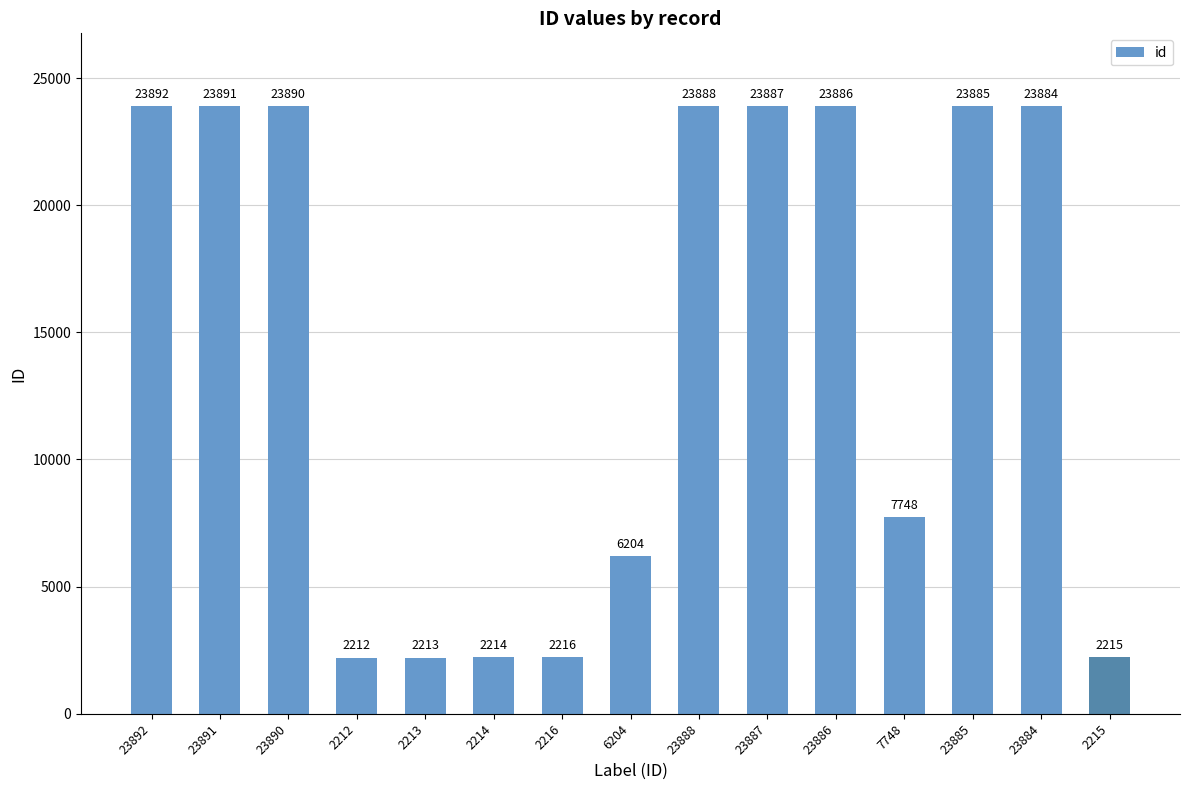

What is the label of the 9th bar from the right?

2216